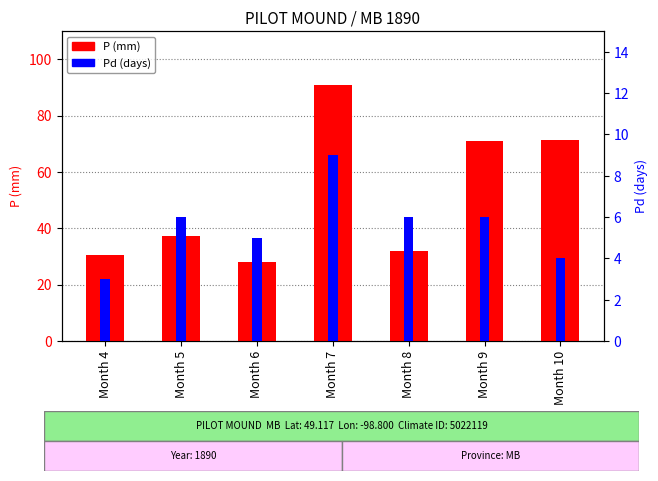

How many bars are there in each group?

2